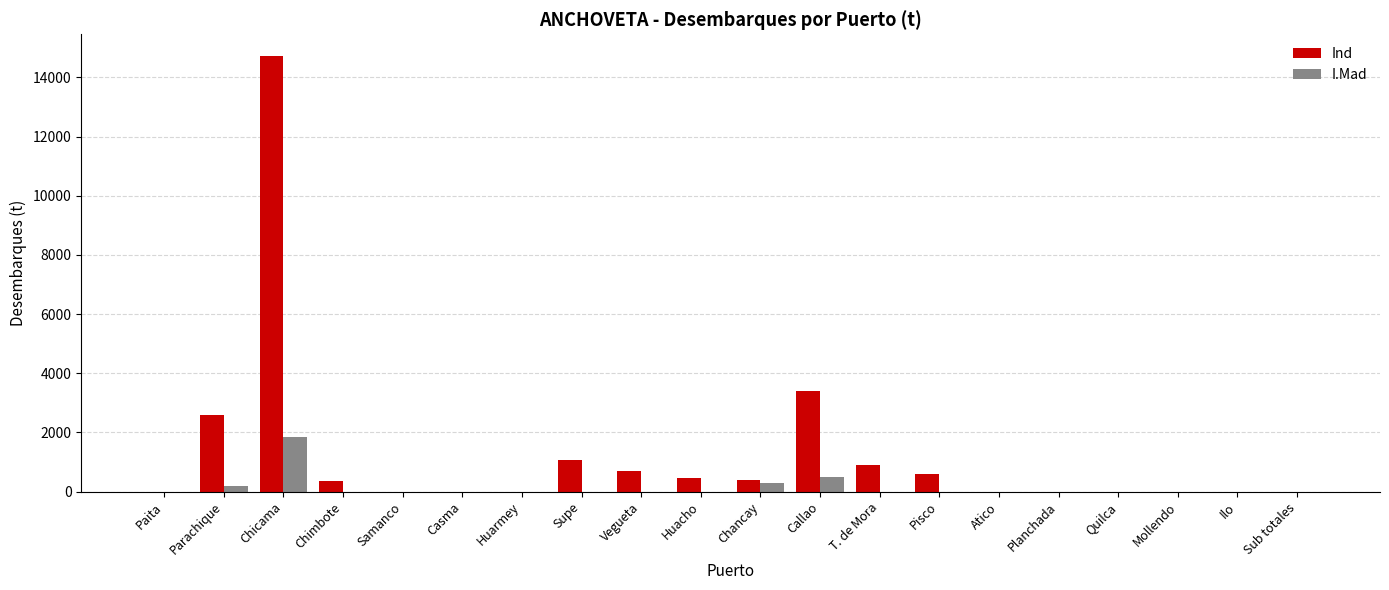

At which label does Ind reach its peak?

Chicama